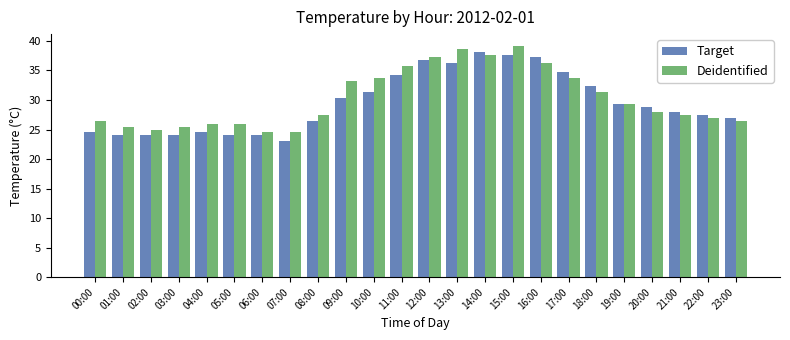

Rank the series by their maximum value, from lowest to highest.

Target, Deidentified